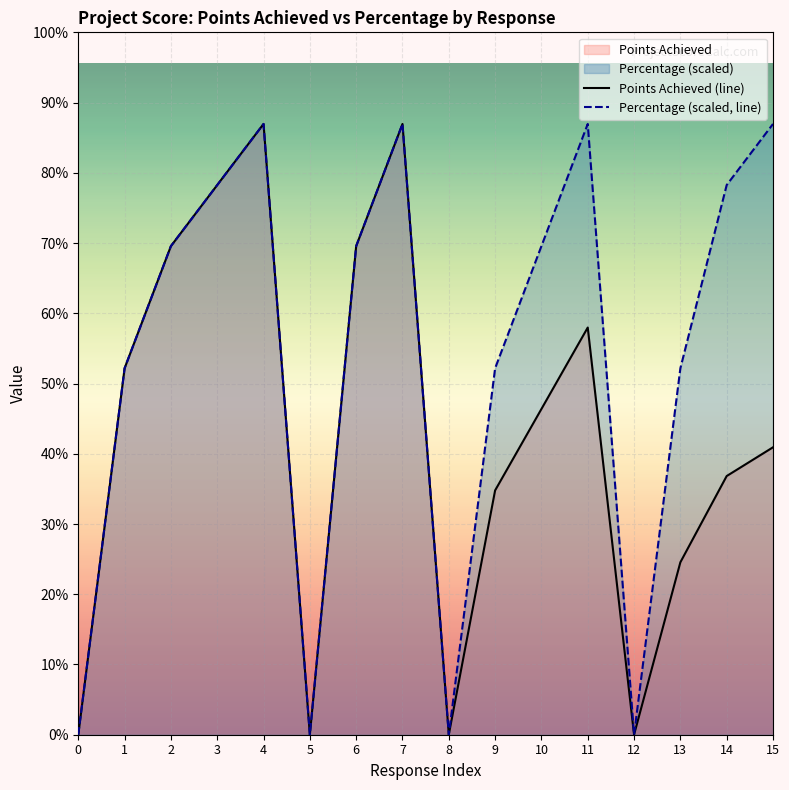

Where is Percentage nearest to the value 15?

1